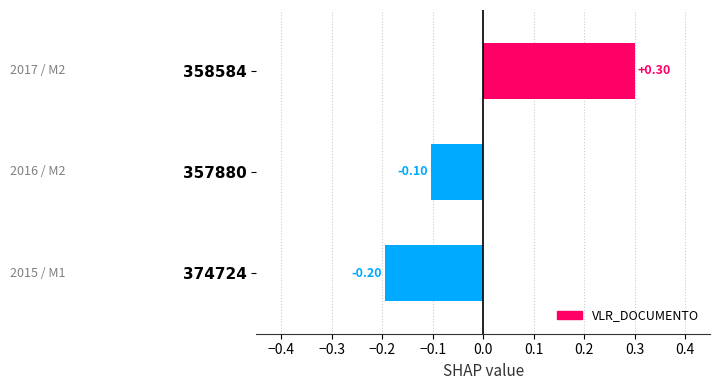

What is the sum of the values at 374724 and 357880?

-0.3